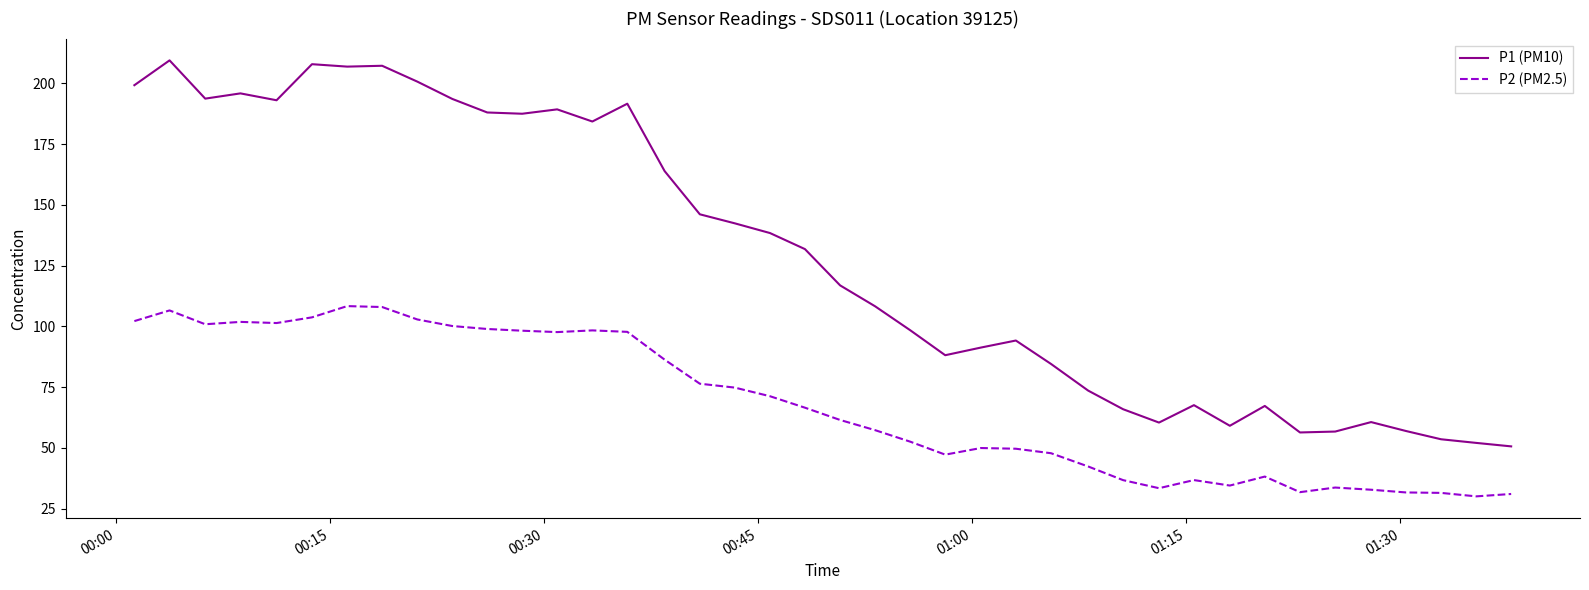

What is the minimum value shown in the chart?

30.0